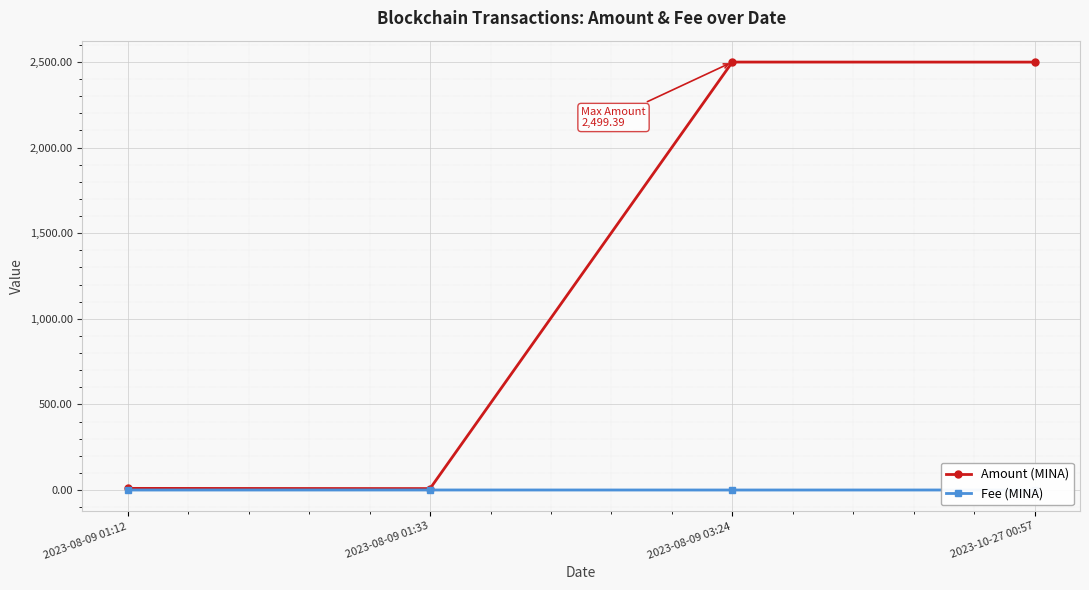

Count the number of categories in the chart.

4